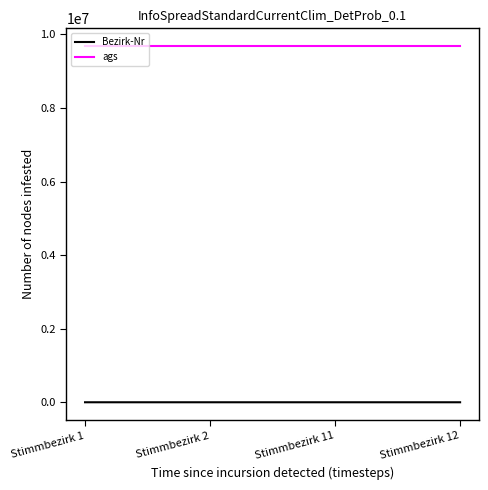

Rank the series at Stimmbezirk 11 from lowest to highest value.

Bezirk-Nr, ags